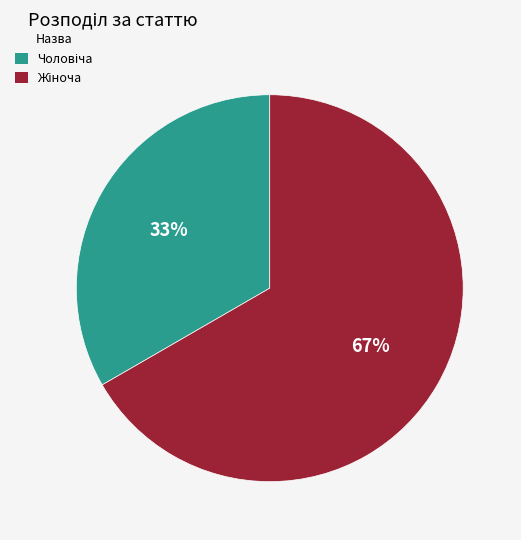

Does any single category account for the majority?

Yes